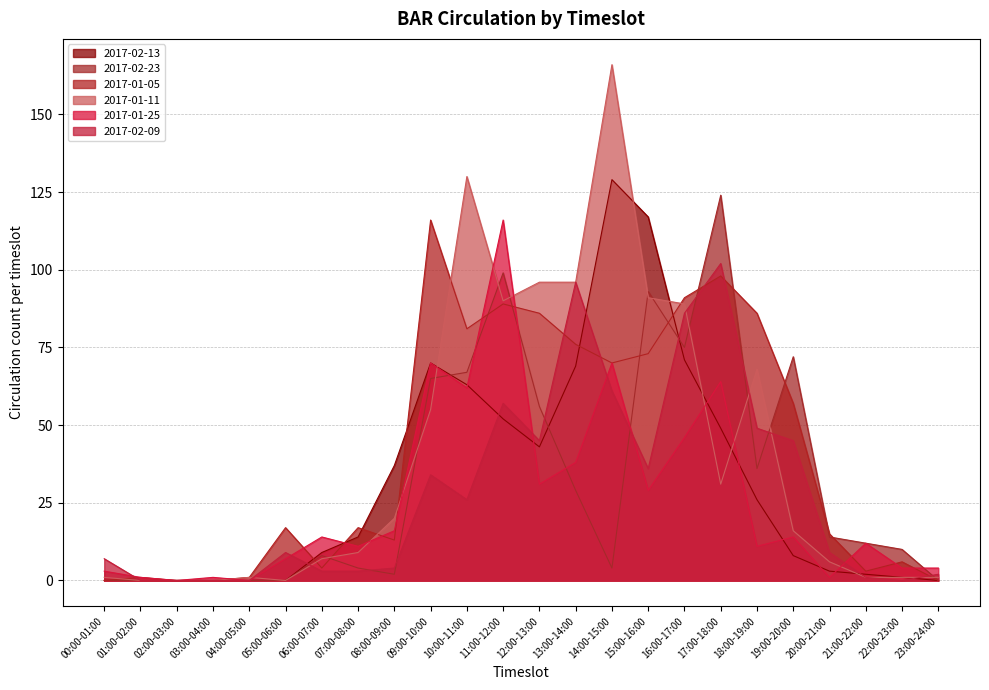

What is the label of the 14th point from the right?

10:00-11:00